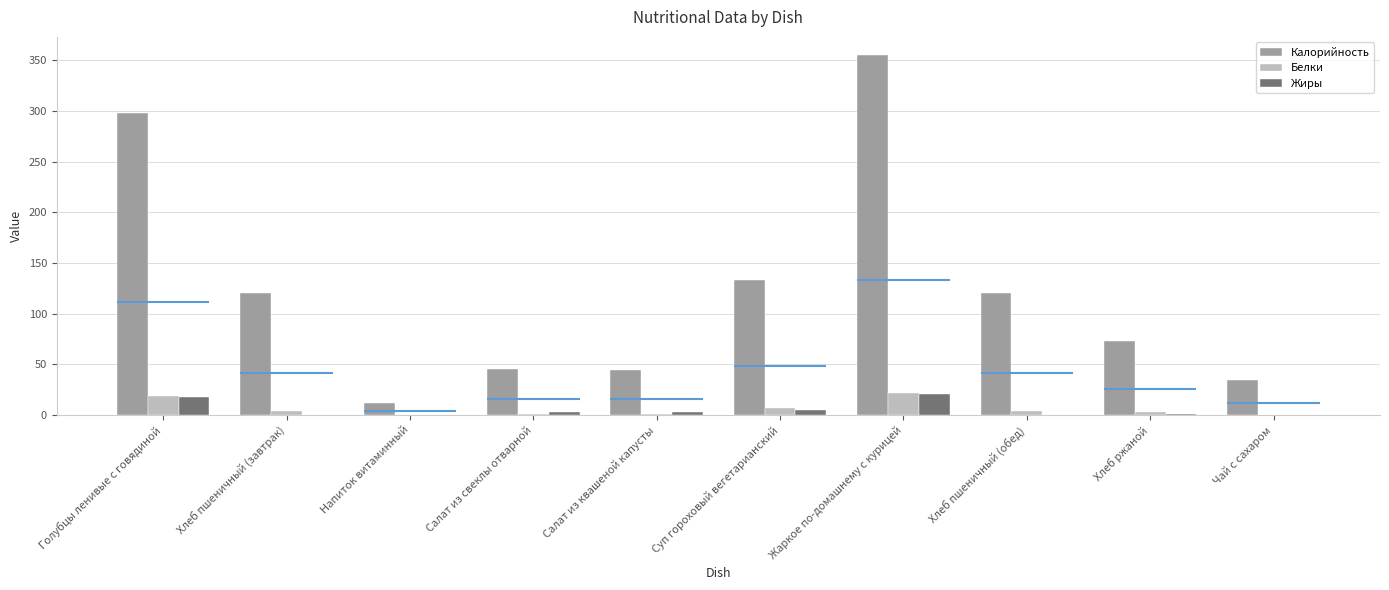

Which series has the largest total across all categories?

Калорийность